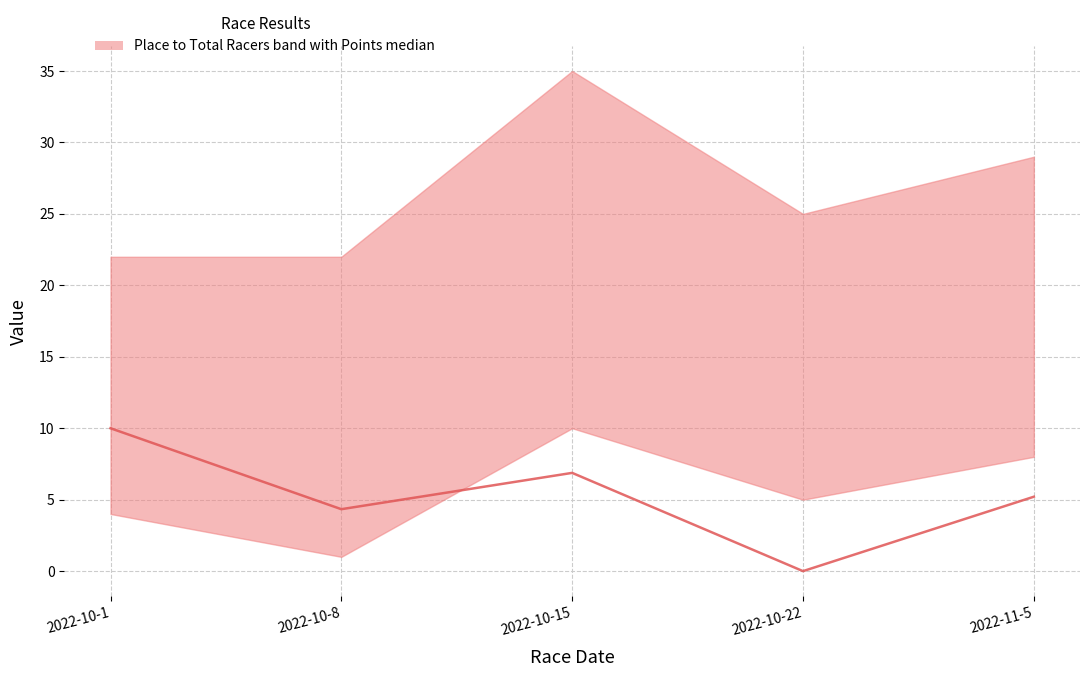

List the labels in order of value, largest first.

2022-10-1, 2022-10-15, 2022-11-5, 2022-10-8, 2022-10-22